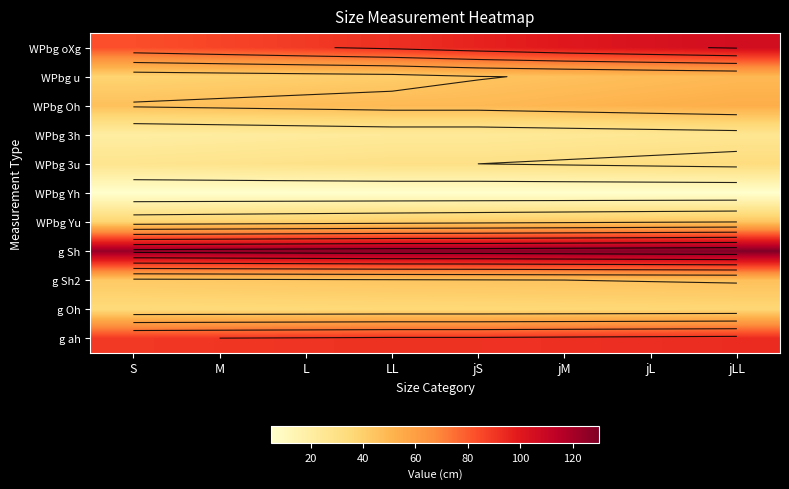

At LL, list the series in order from smallest to largest.

WPbg Yh, WPbg 3h, WPbg 3u, g Oh, WPbg u, WPbg Yu, g Sh2, WPbg Oh, g ah, WPbg oXg, g Sh